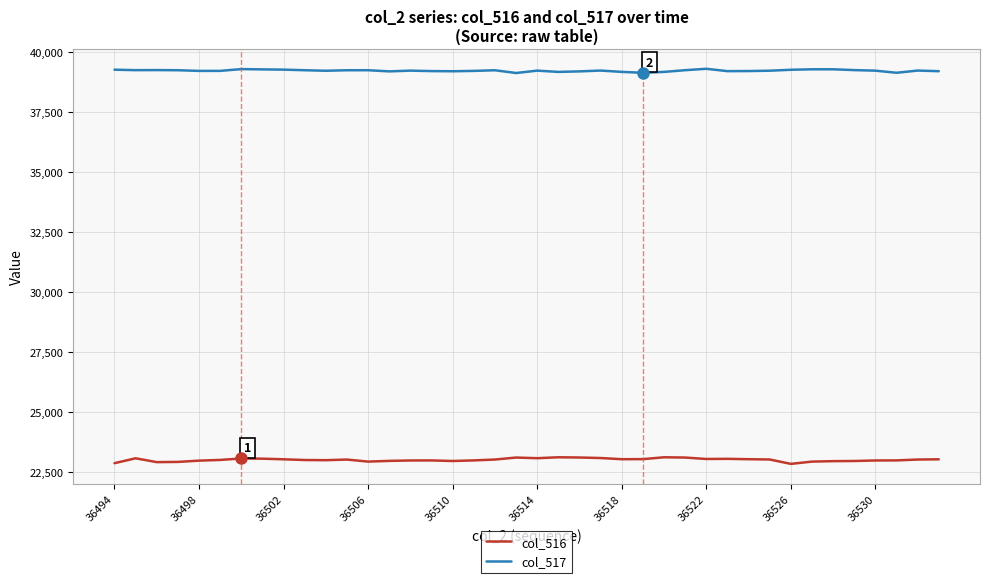

True or false: col_516 and col_517 cross at least once.

False